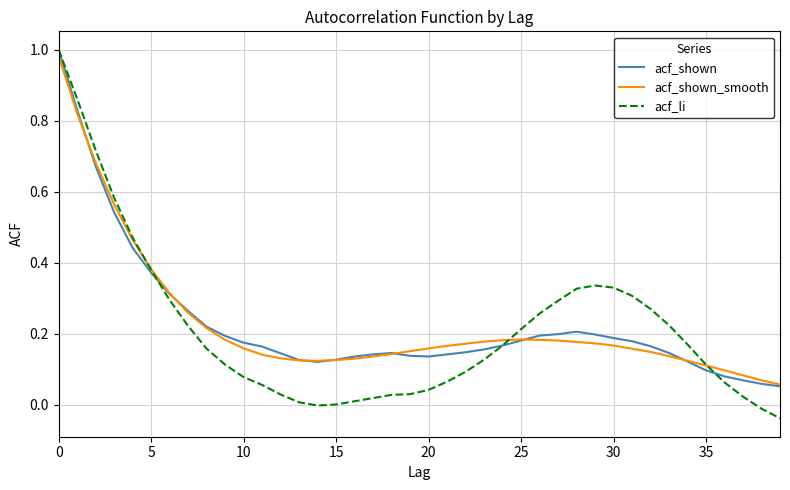

Is this an area chart (filled region under the line)?

No